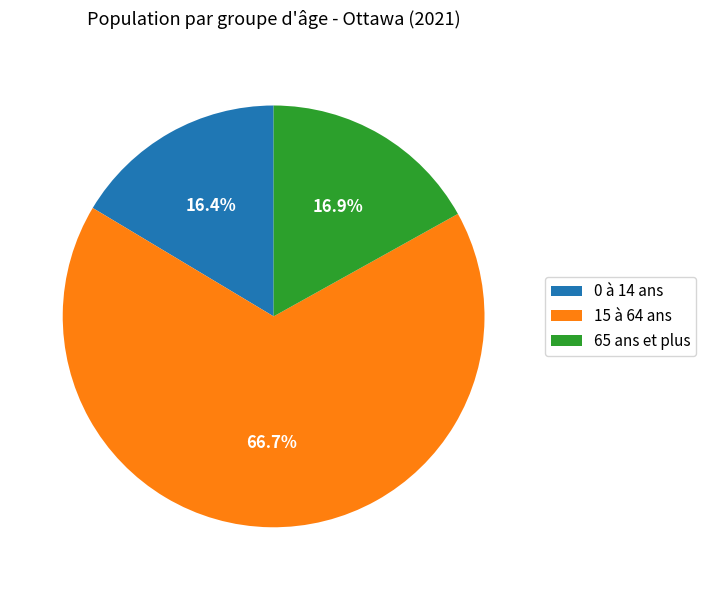

How many segments does this pie chart have?

3